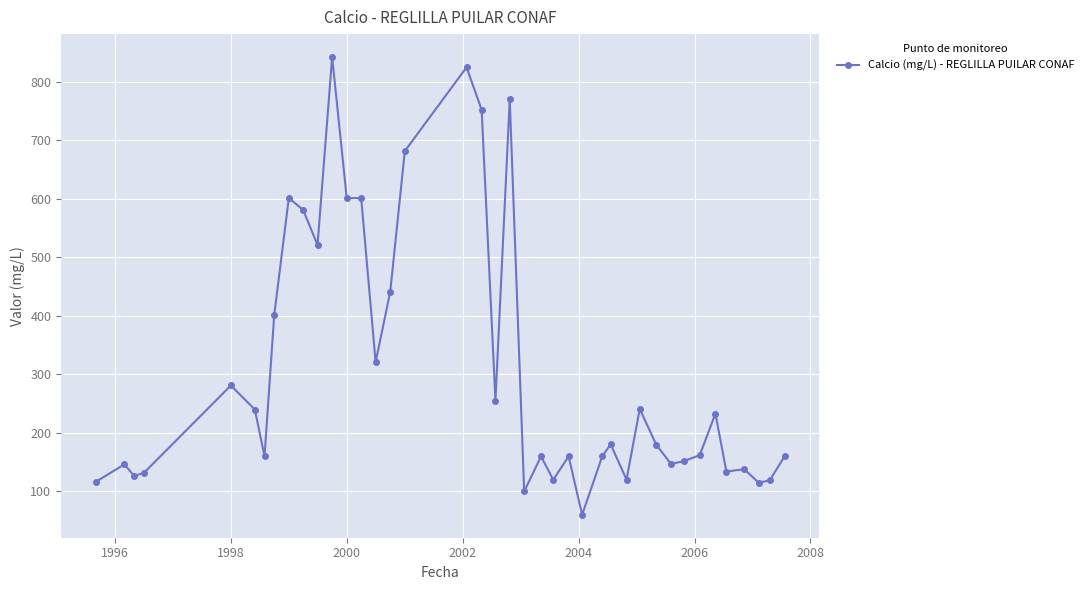

What is the value of the 9th point from the left?

601.0